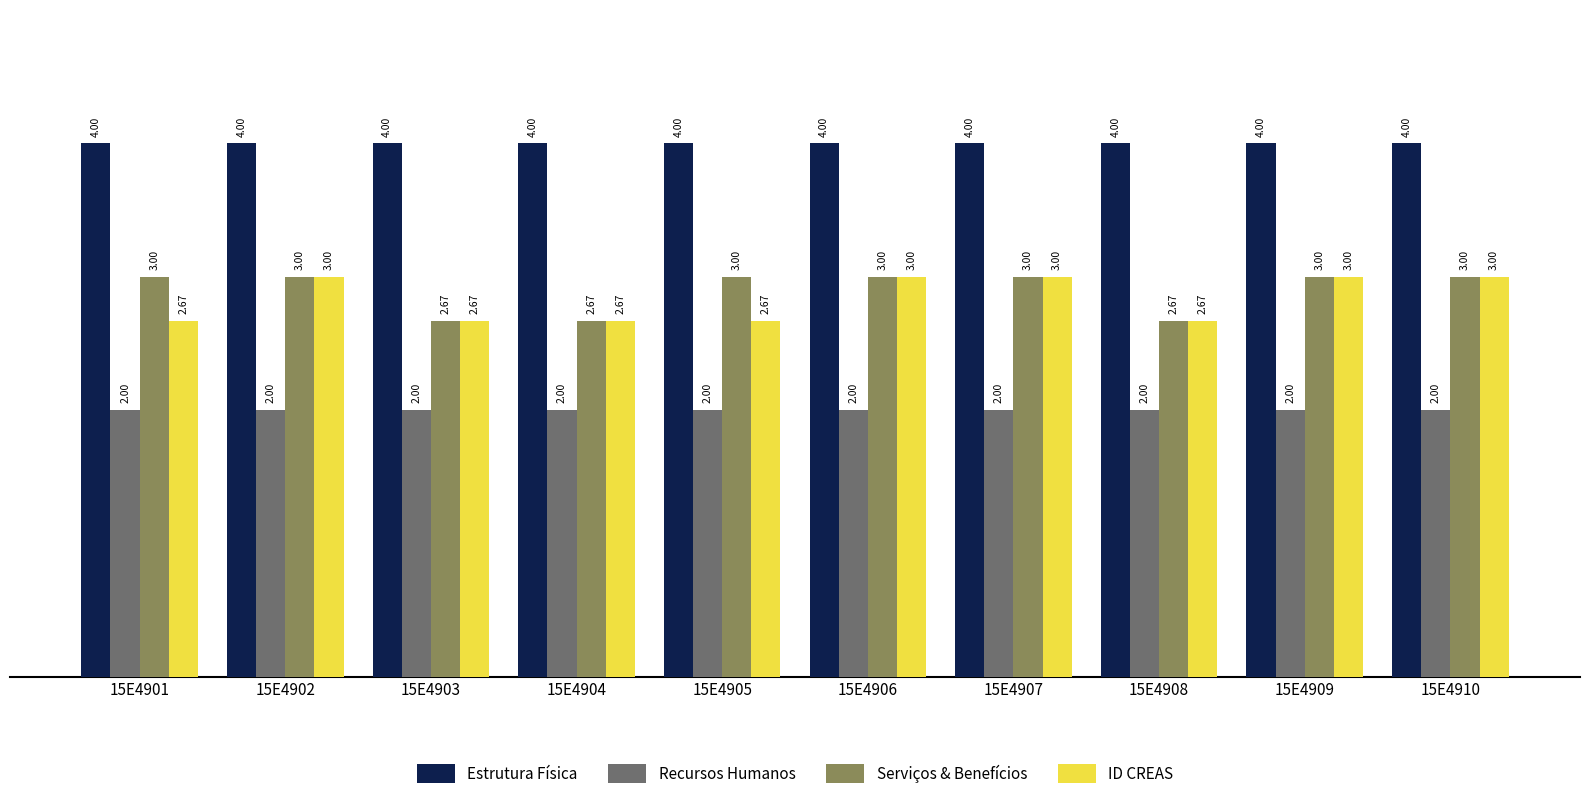

What is the value of the Serviços & Benefícios bar at the 10th from the left?

3.0